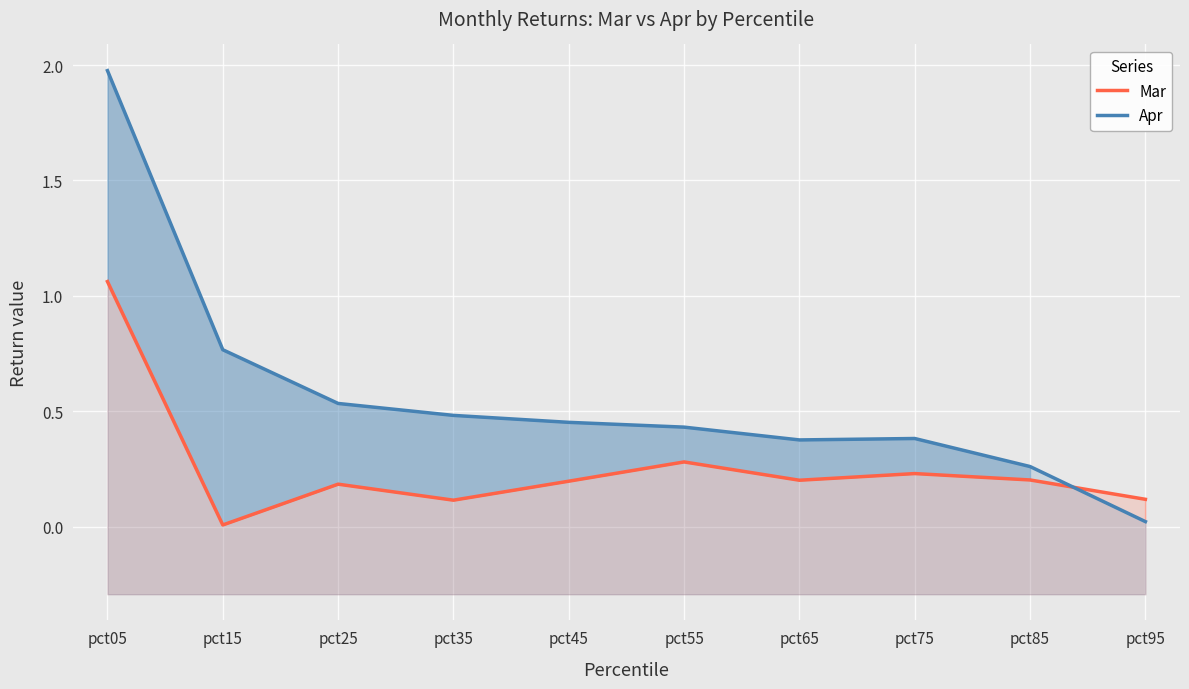

Rank the series at pct85 from highest to lowest value.

Apr, Mar